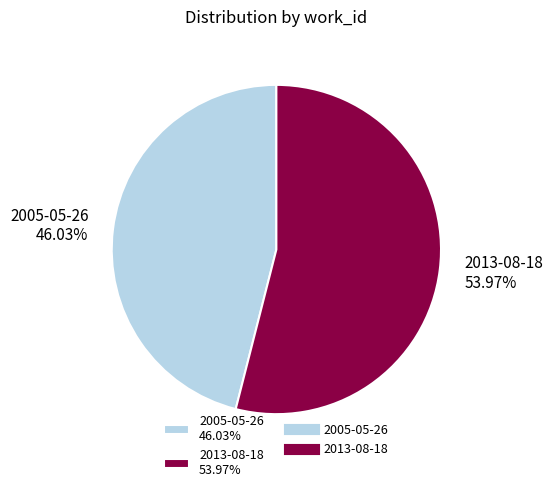

Between 2013-08-18 and 2005-05-26, which is larger?

2013-08-18